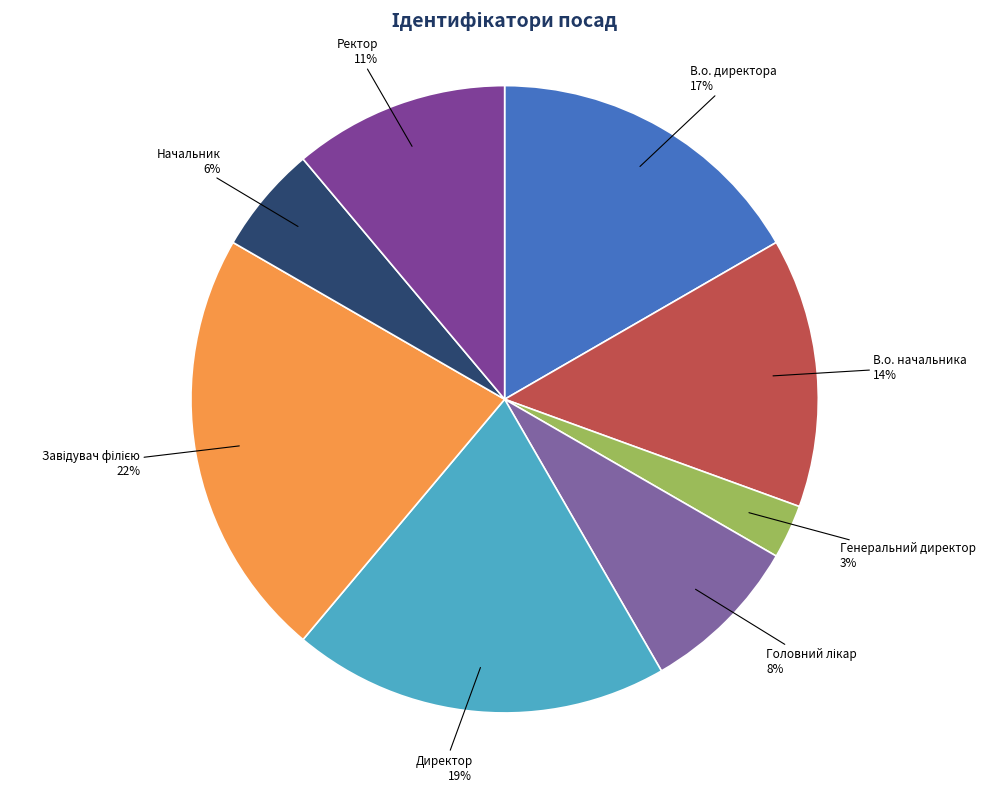

Combined, do В.о. начальника and Директор account for over 50%?

No